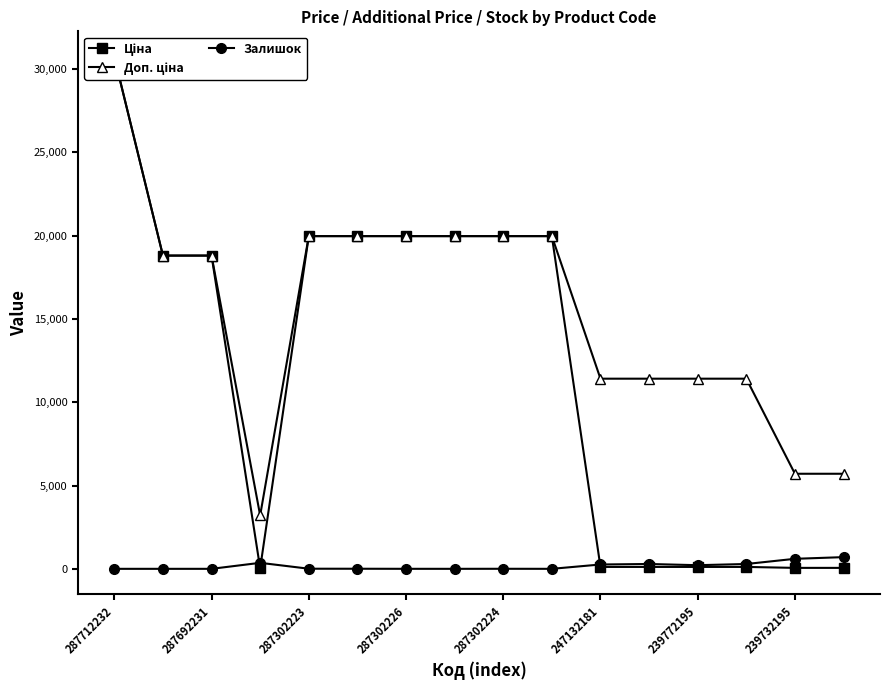

What is the highest value of the Залишок series?

702